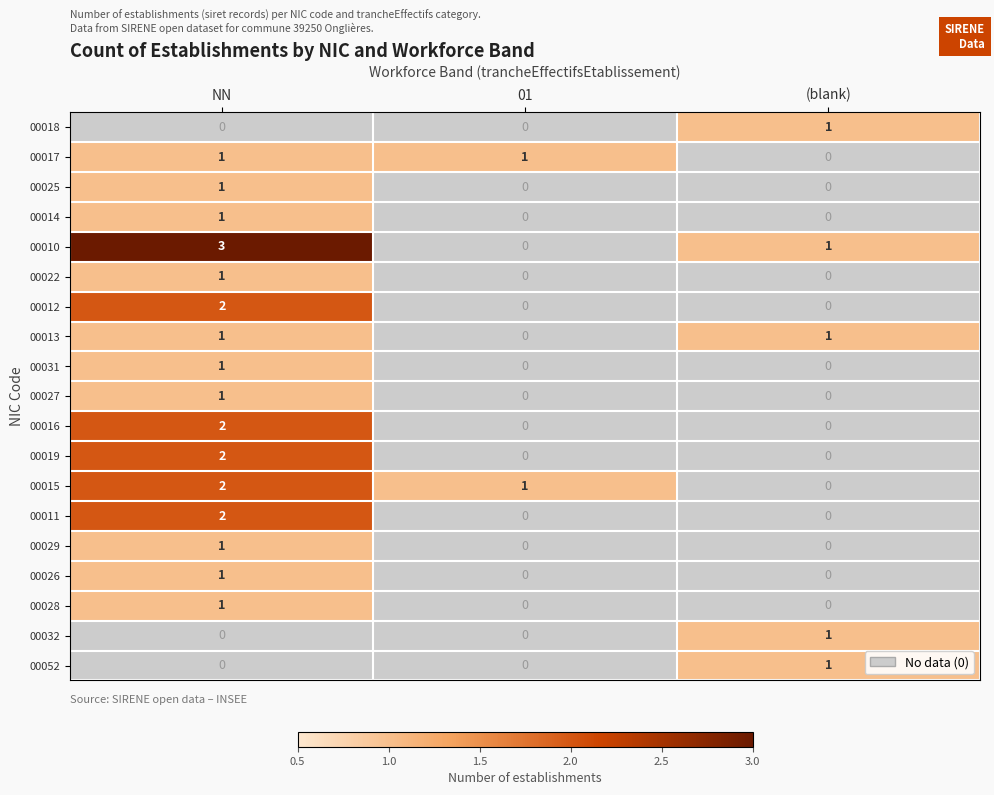

Is the value of 00019 at NN greater than the value of 00026 at NN?

Yes